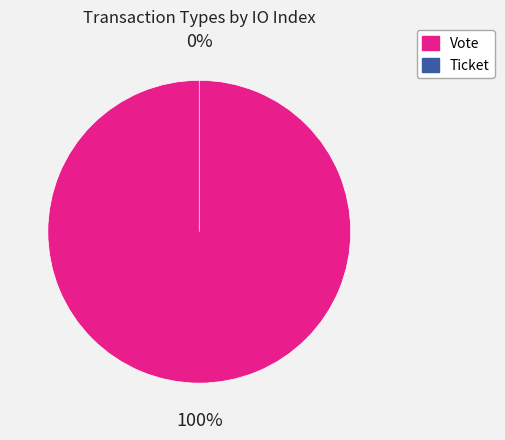

To the nearest percent, what is the average slice percentage?

50%